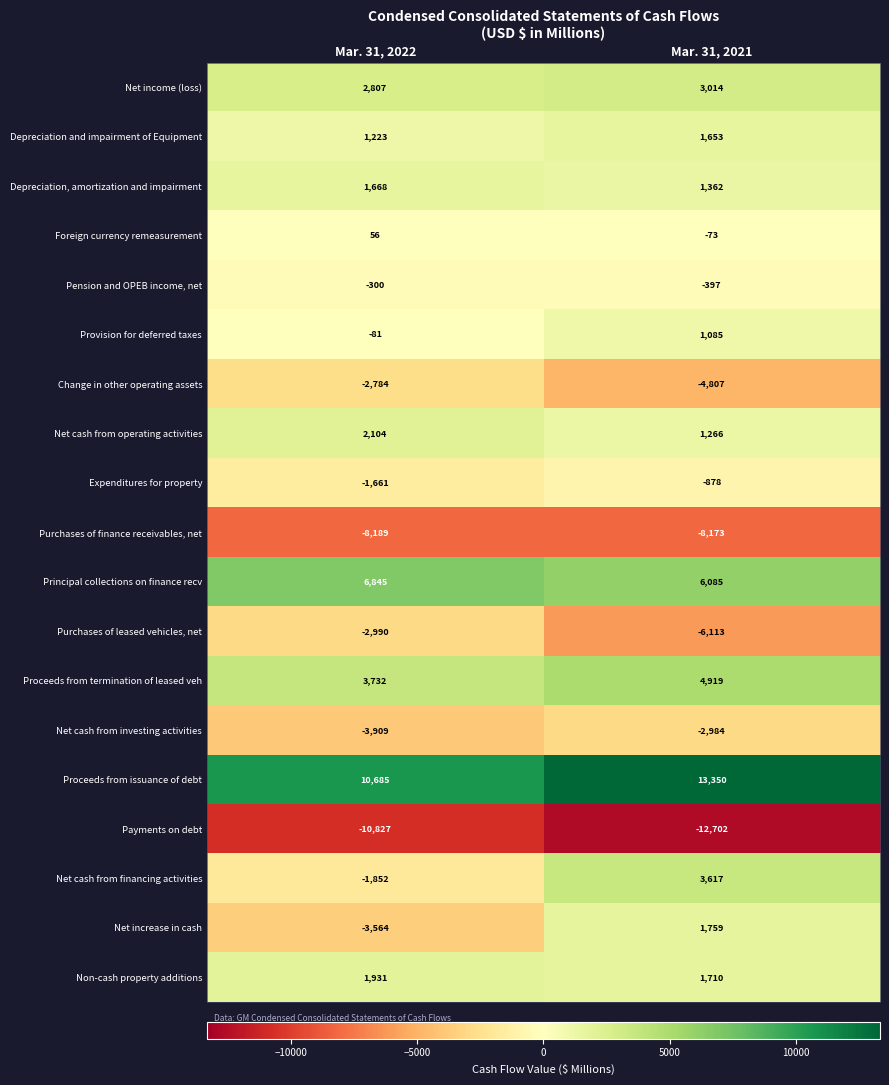

How many values in Net cash from financing activities are below zero?

1